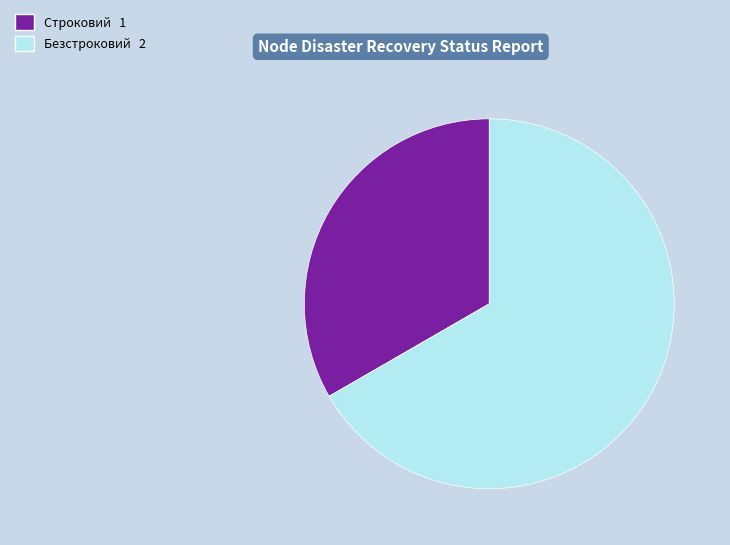

Is the sum of Безстроковий 2 and Строковий 1 greater than half?

Yes